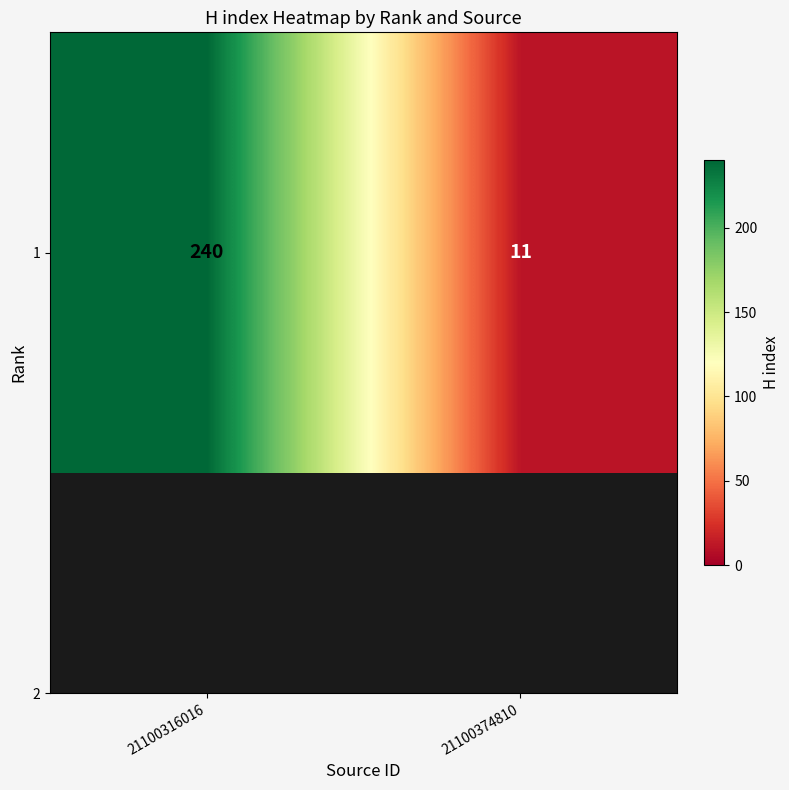

Count the values in the range 11 to 240.

2